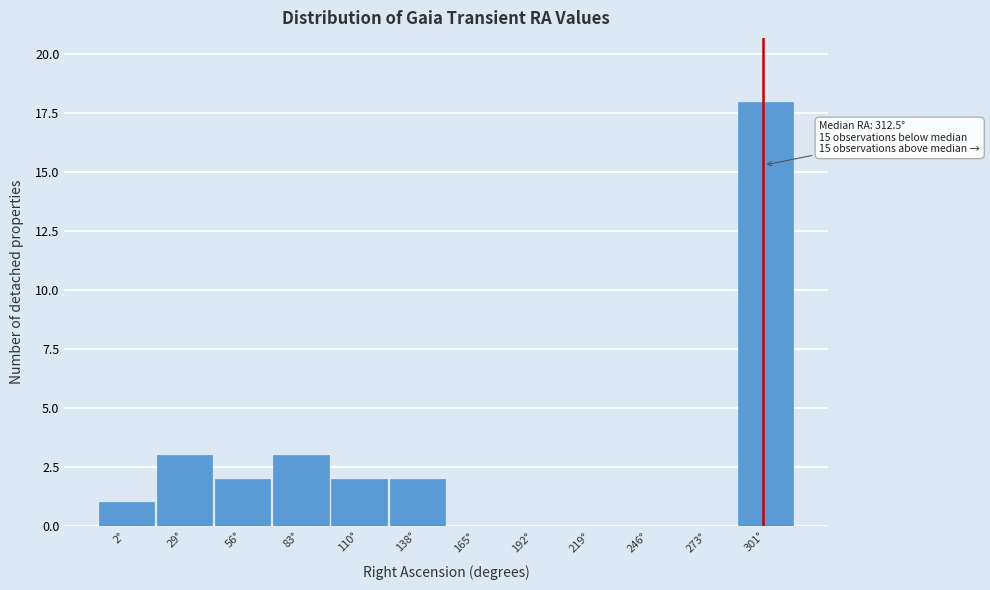

Reading right to left, transcribe all the data shown in this chart.

301°=18	273°=0	246°=0	219°=0	192°=0	165°=0	138°=2	110°=2	83°=3	56°=2	29°=3	2°=1